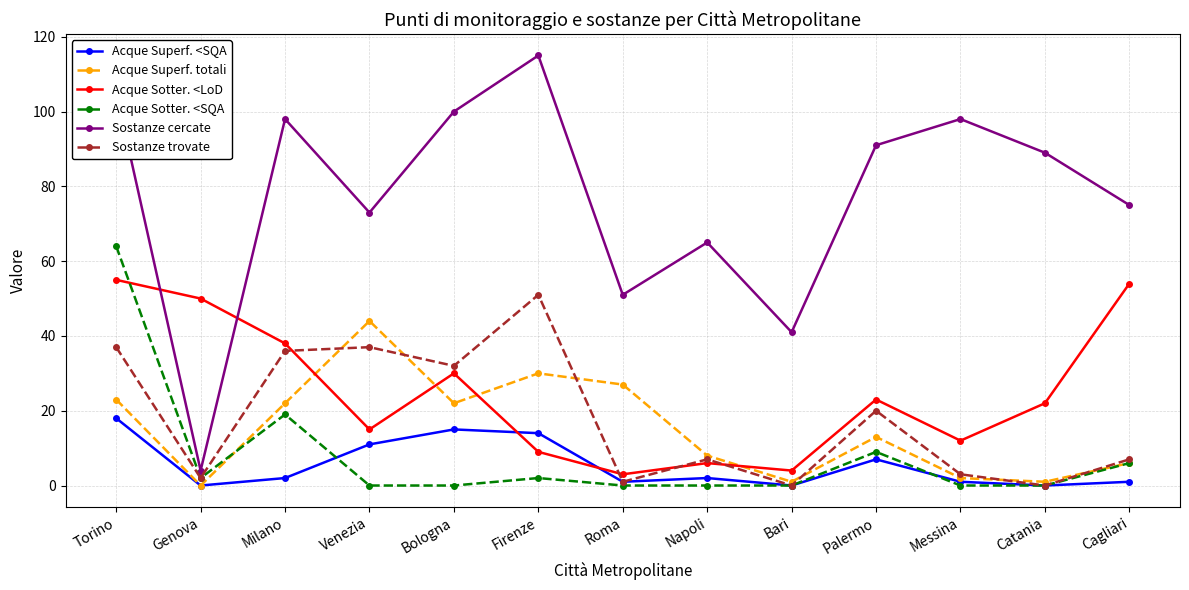

What is the value of the Sostanze cercate point at the 12th from the left?

89